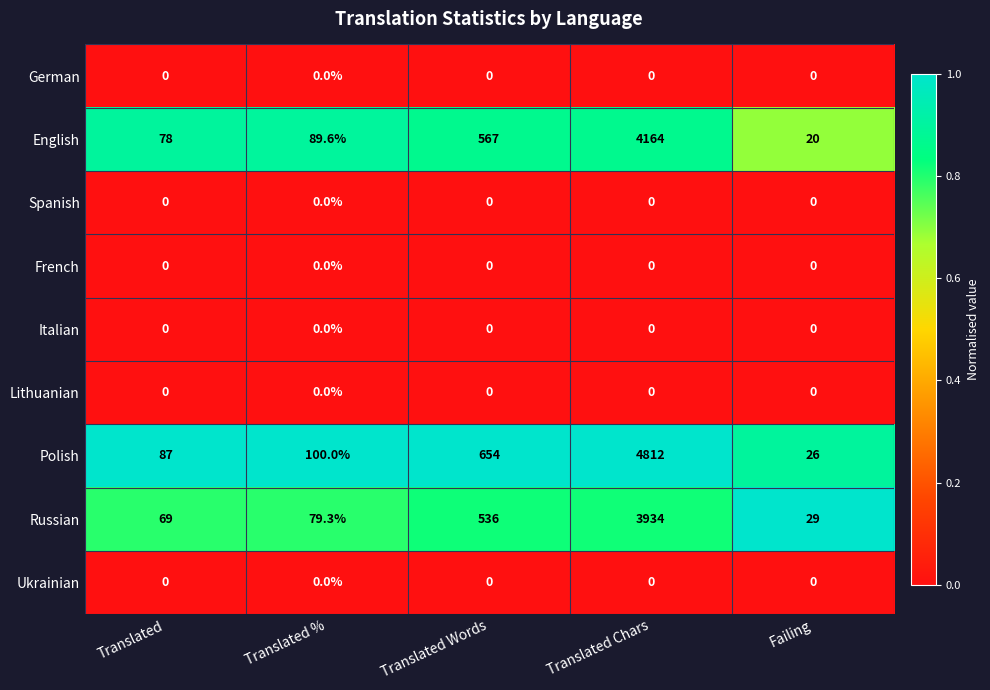

Count the number of data series in this chart.

9